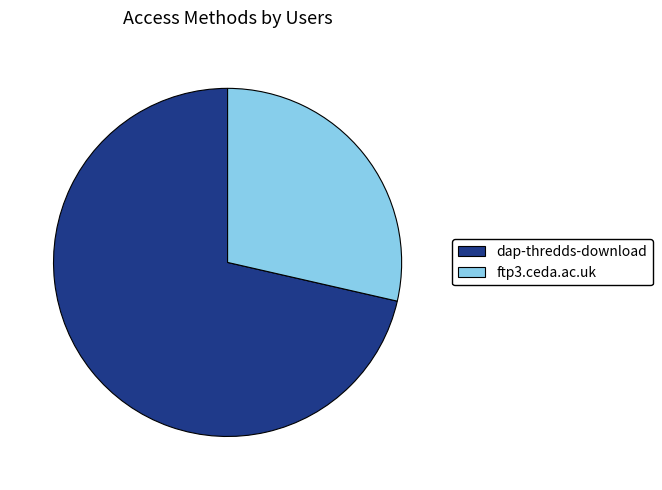

What is the majority slice?

dap-thredds-download